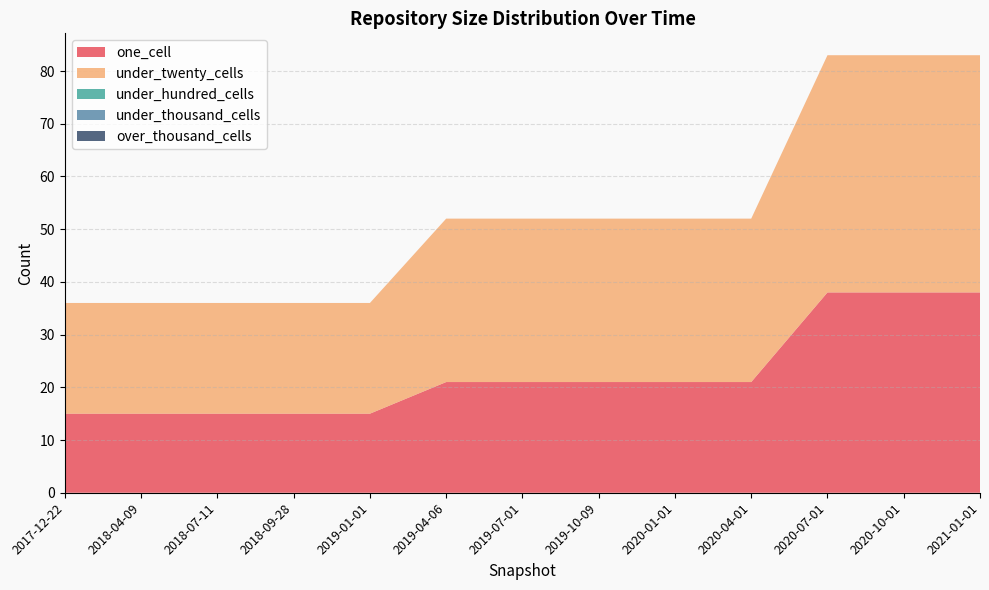

Reading left to right, what are all the values shown in this chart?

one_cell: 2017-12-22=15	2018-04-09=15	2018-07-11=15	2018-09-28=15	2019-01-01=15	2019-04-06=21	2019-07-01=21	2019-10-09=21	2020-01-01=21	2020-04-01=21	2020-07-01=38	2020-10-01=38	2021-01-01=38
under_twenty_cells: 2017-12-22=21	2018-04-09=21	2018-07-11=21	2018-09-28=21	2019-01-01=21	2019-04-06=31	2019-07-01=31	2019-10-09=31	2020-01-01=31	2020-04-01=31	2020-07-01=45	2020-10-01=45	2021-01-01=45
under_hundred_cells: 2017-12-22=0	2018-04-09=0	2018-07-11=0	2018-09-28=0	2019-01-01=0	2019-04-06=0	2019-07-01=0	2019-10-09=0	2020-01-01=0	2020-04-01=0	2020-07-01=0	2020-10-01=0	2021-01-01=0
under_thousand_cells: 2017-12-22=0	2018-04-09=0	2018-07-11=0	2018-09-28=0	2019-01-01=0	2019-04-06=0	2019-07-01=0	2019-10-09=0	2020-01-01=0	2020-04-01=0	2020-07-01=0	2020-10-01=0	2021-01-01=0
over_thousand_cells: 2017-12-22=0	2018-04-09=0	2018-07-11=0	2018-09-28=0	2019-01-01=0	2019-04-06=0	2019-07-01=0	2019-10-09=0	2020-01-01=0	2020-04-01=0	2020-07-01=0	2020-10-01=0	2021-01-01=0